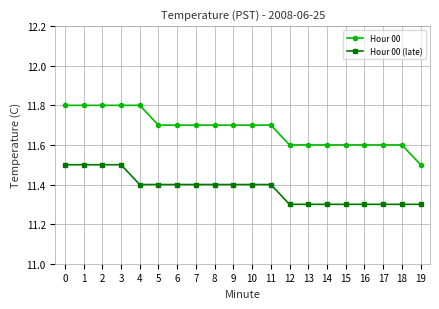

Rank the series at 19 from lowest to highest value.

Hour 00 (late), Hour 00